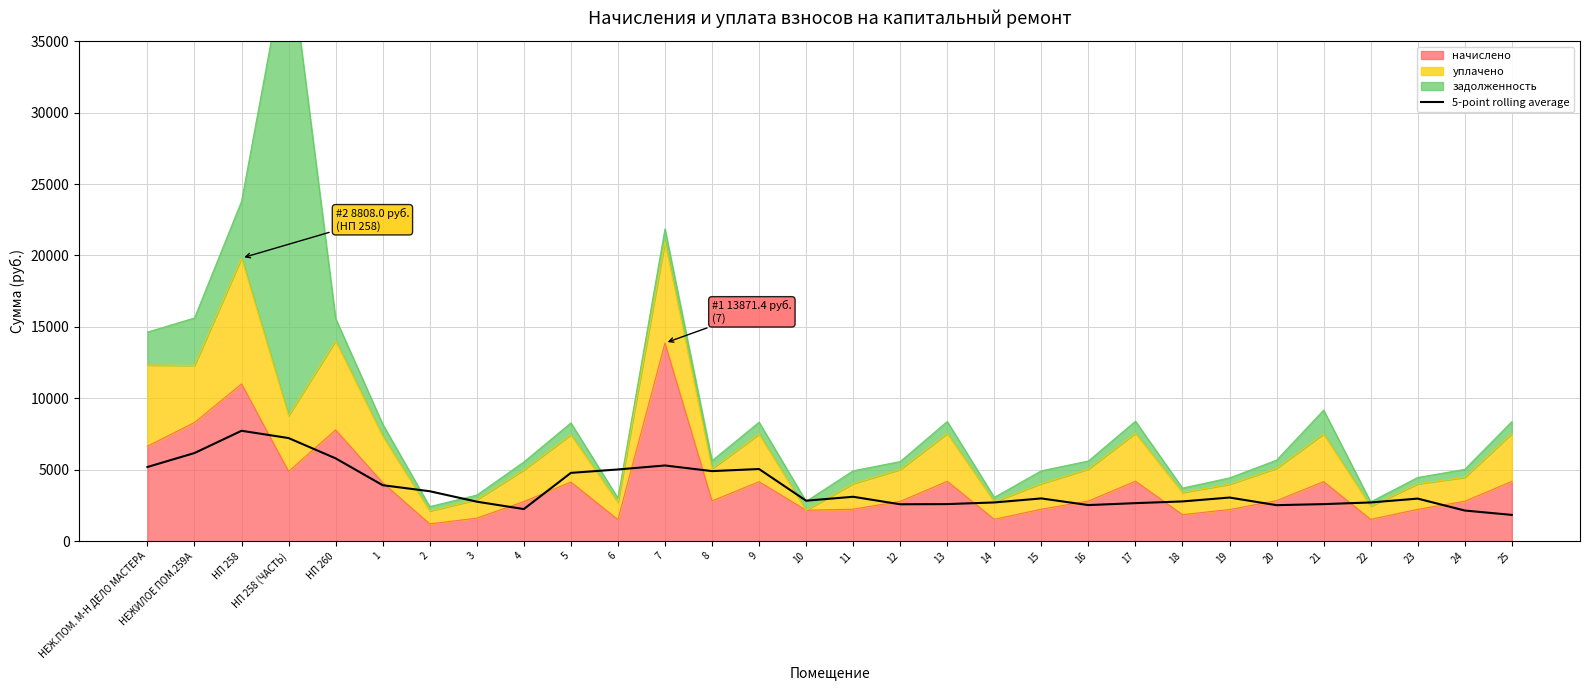

Reading left to right, transcribe all the data shown in this chart.

НЕЖ.ПОМ. М-Н ДЕЛО МАСТЕРА=5194.7	НЕЖИЛОЕ ПОМ.259А=6171.8	НП 258=7730.3	НП 258 (ЧАСТЬ)=7218.9	НП 260=5799.2	1=3920.0	2=3497.5	3=2767.2	4=2250.0	5=4781.8	6=5022.7	7=5301.0	8=4906.8	9=5052.9	10=2836.3	11=3110.6	12=2584.6	13=2598.8	14=2712.3	15=2994.6	16=2528.5	17=2664.7	18=2784.1	19=3056.6	20=2522.6	21=2596.8	22=2712.3	23=2981.7	24=2147.7	25=1841.7